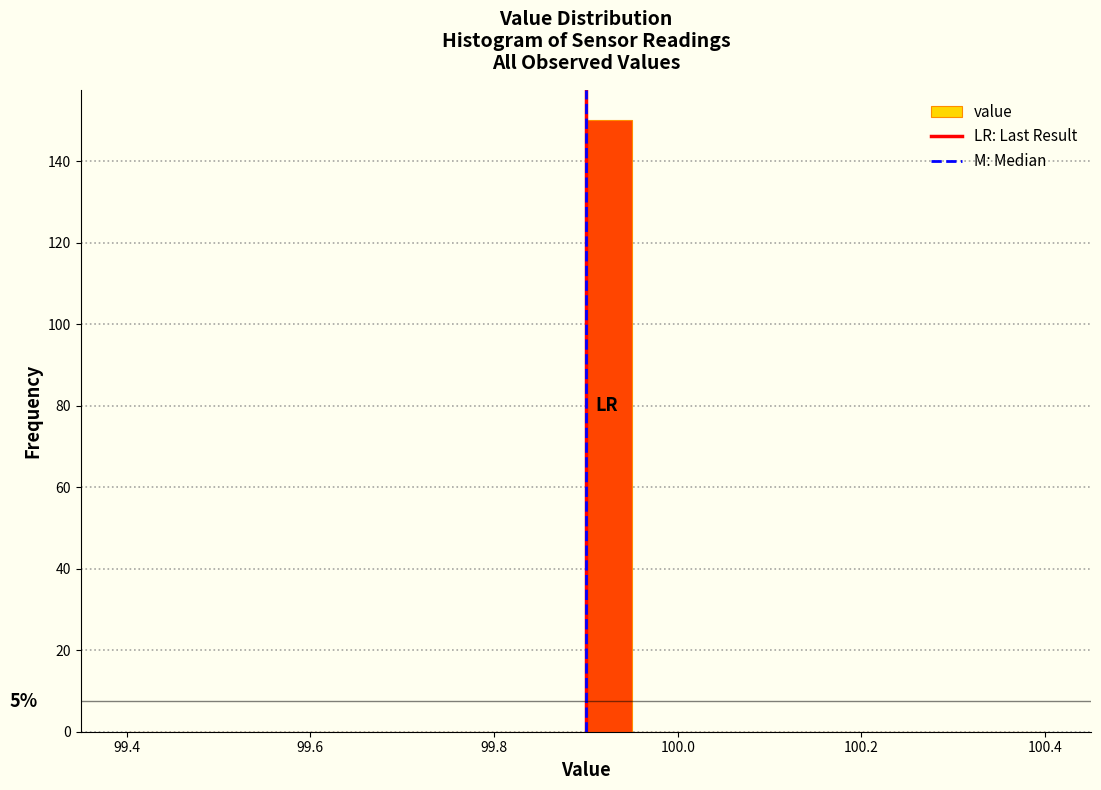

Read against the x-axis, roughly where is the centre of the tallest bar?

99.92